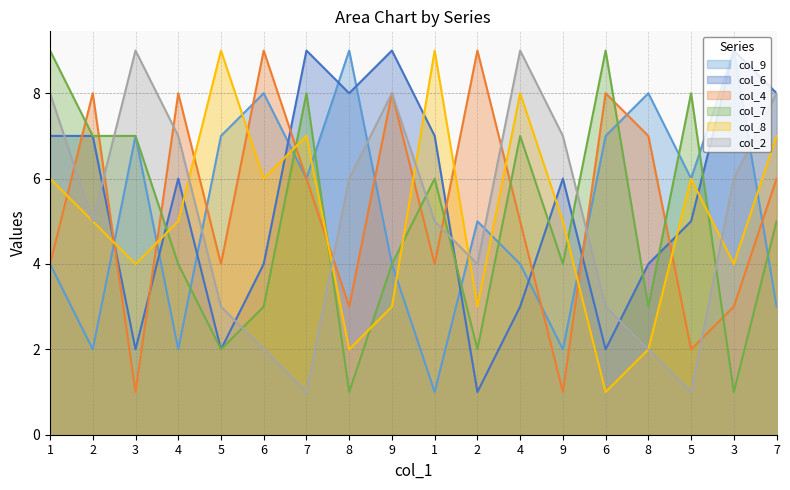

Reading left to right, transcribe all the data shown in this chart.

col_9: 4	2	7	2	7	8	6	9	4	1	5	4	2	7	8	6	9	3
col_6: 7	7	2	6	2	4	9	8	9	7	1	3	6	2	4	5	9	8
col_4: 4	8	1	8	4	9	6	3	8	4	9	5	1	8	7	2	3	6
col_7: 9	7	7	4	2	3	8	1	4	6	2	7	4	9	3	8	1	5
col_8: 6	5	4	5	9	6	7	2	3	9	3	8	5	1	2	6	4	7
col_2: 8	5	9	7	3	2	1	6	8	5	4	9	7	3	2	1	6	8